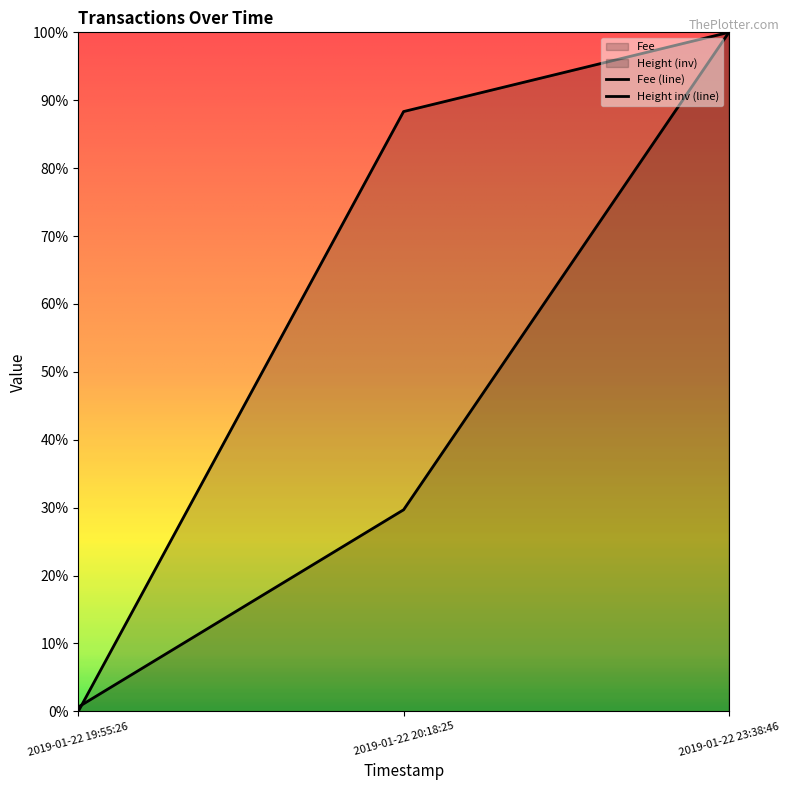

Between 2019-01-22 19:55:26 and 2019-01-22 20:18:25, which is larger?

2019-01-22 20:18:25